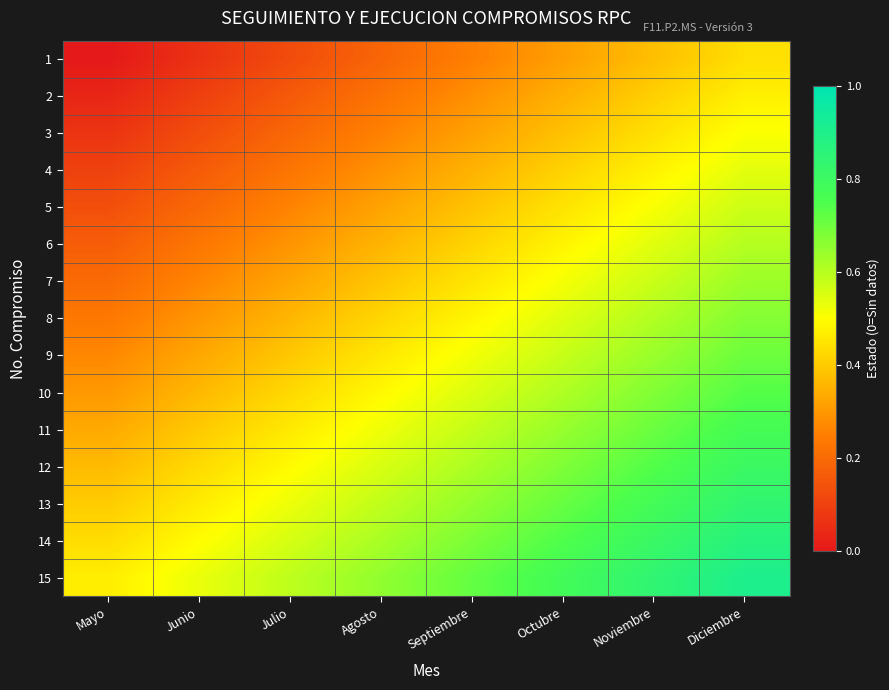

At Mayo, list the series in order from largest to smallest.

15, 14, 13, 12, 11, 10, 9, 8, 7, 6, 5, 4, 3, 2, 1